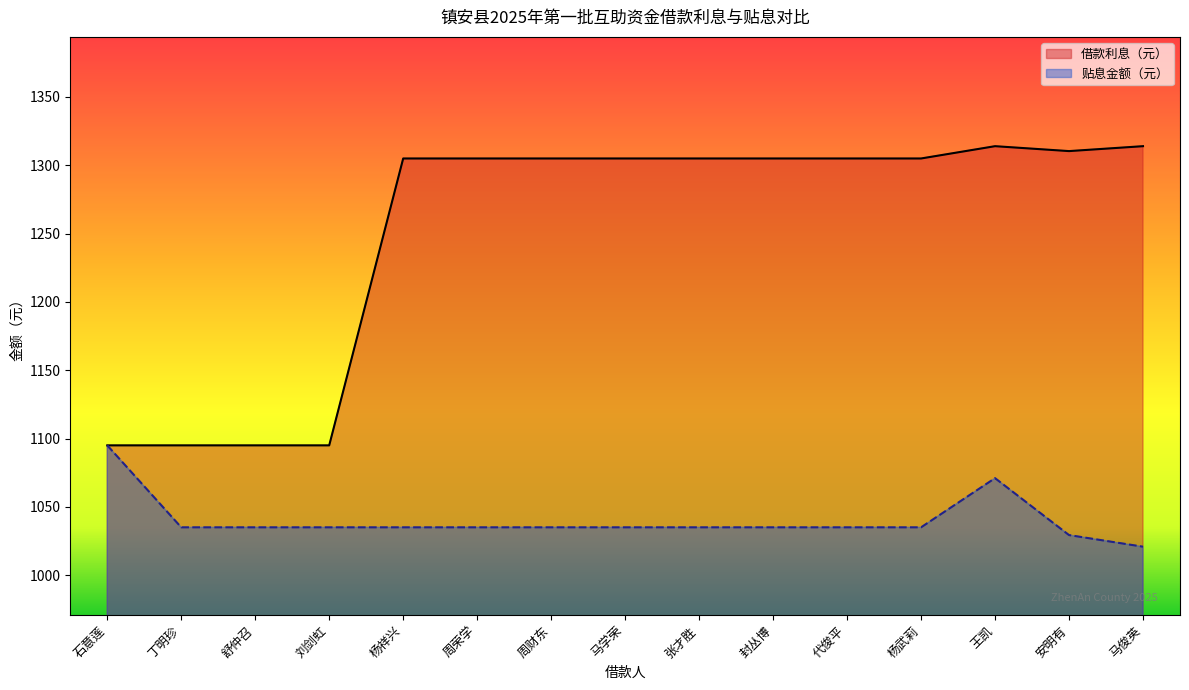

What is the sum of all 贴息金额（元） values?

15601.1